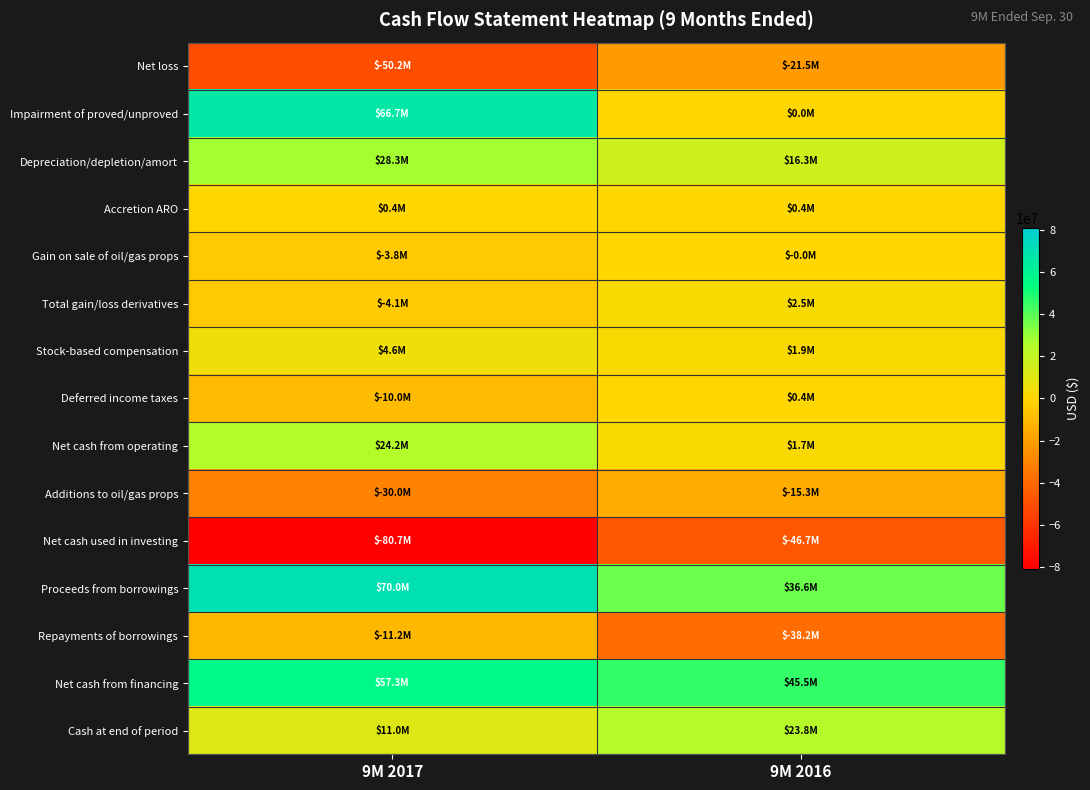

Which label corresponds to the smallest value in the chart?

9M 2017